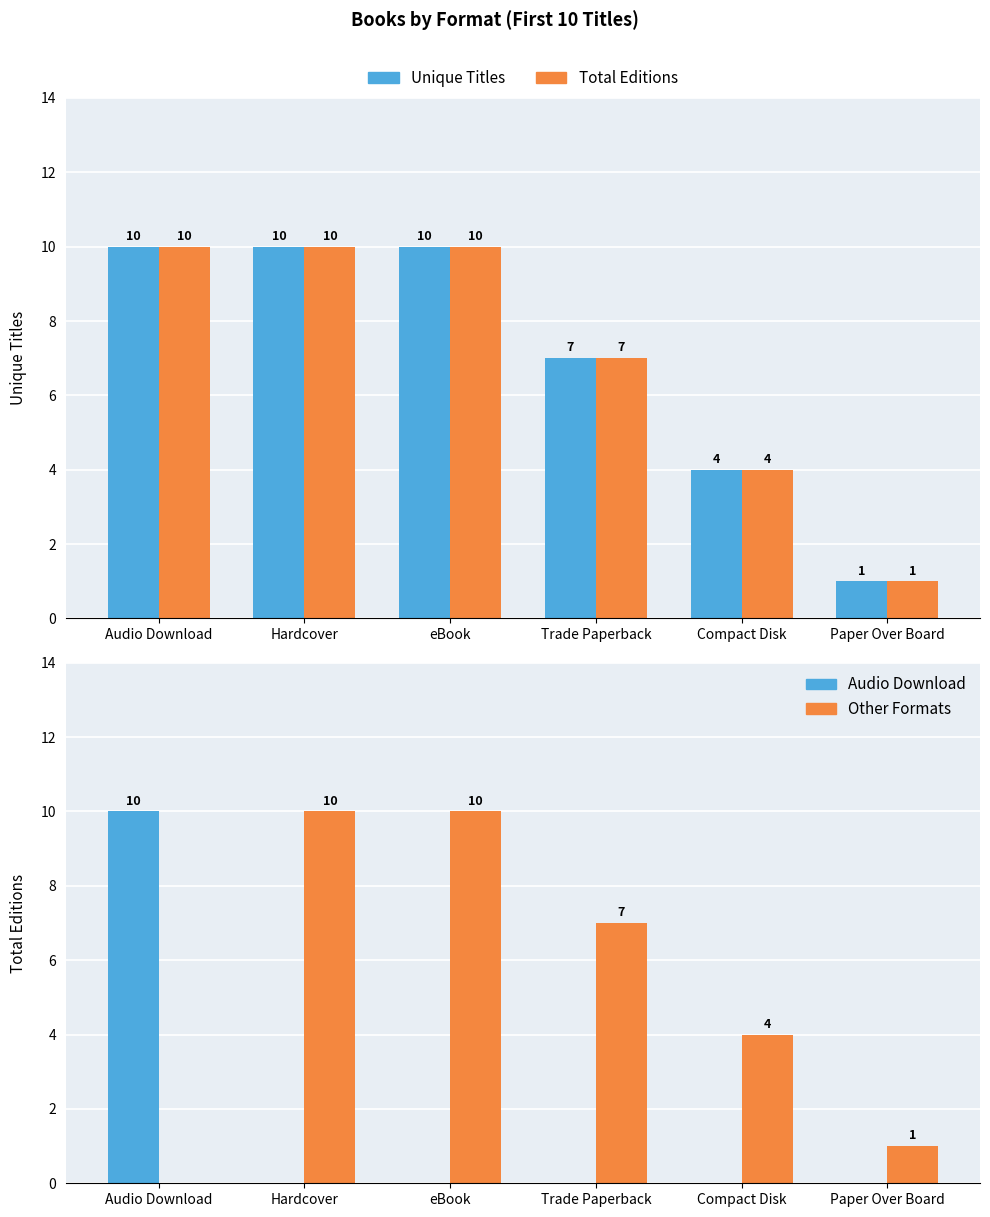

What are all the series names shown in the legend?

Unique Titles, Total Editions, Audio Download, Other Formats